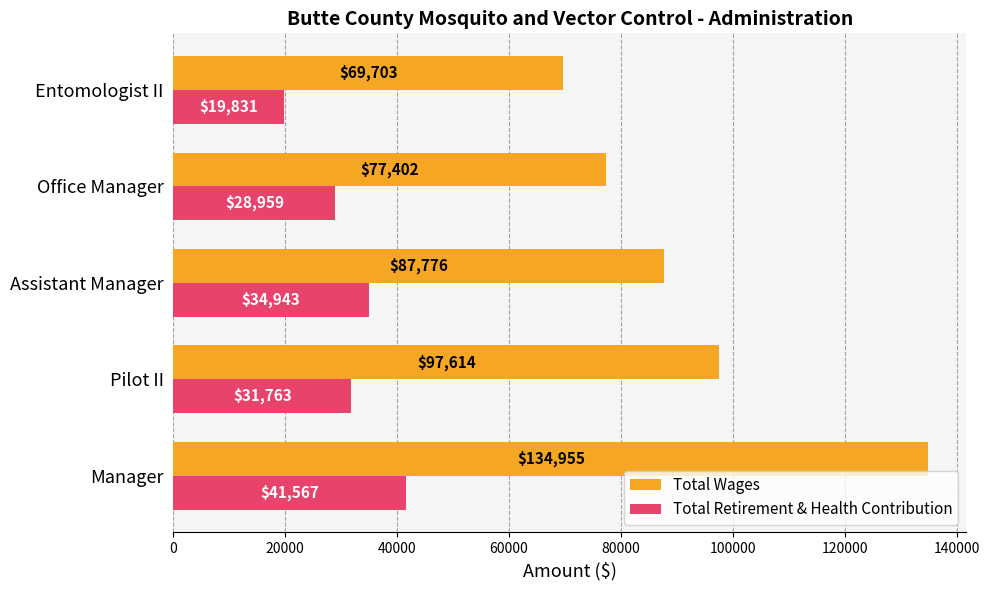

How many distinct data groups are displayed?

2